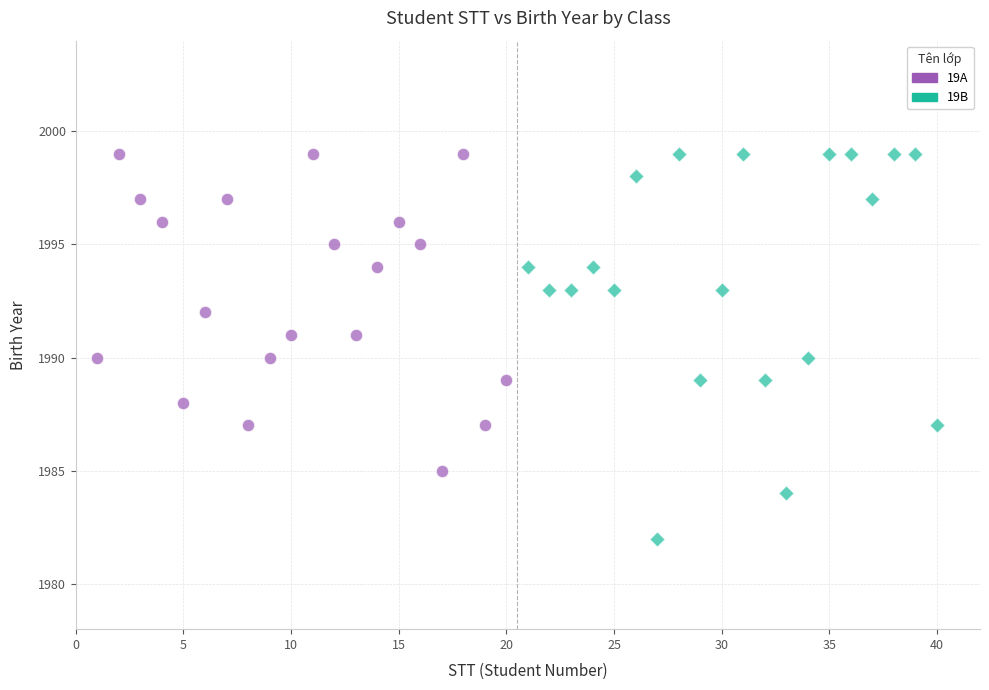

What are all the series names shown in the legend?

19A, 19B